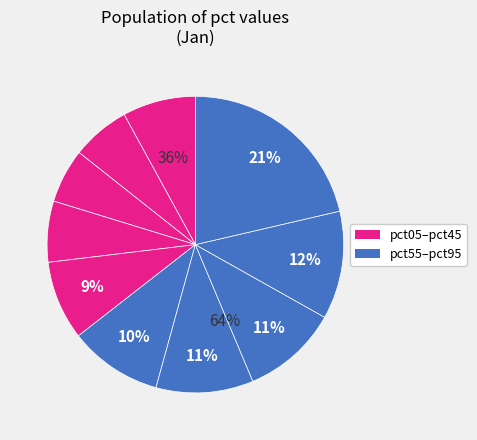

Is there a majority slice in this chart?

No